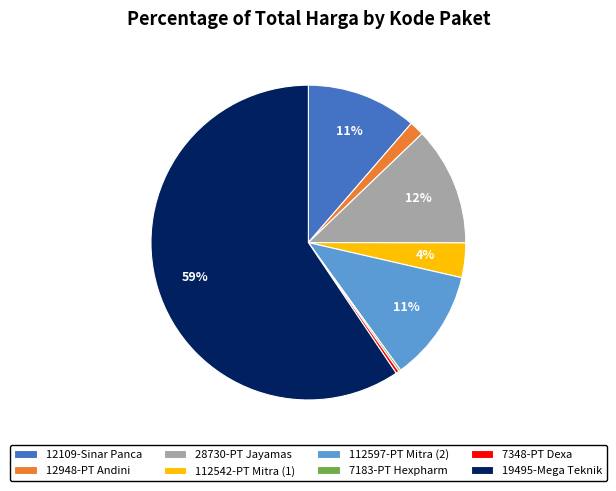

Approximately how many times larger is the value at 28730-PT Jayamas compared to 12109-Sinar Panca?

1.1